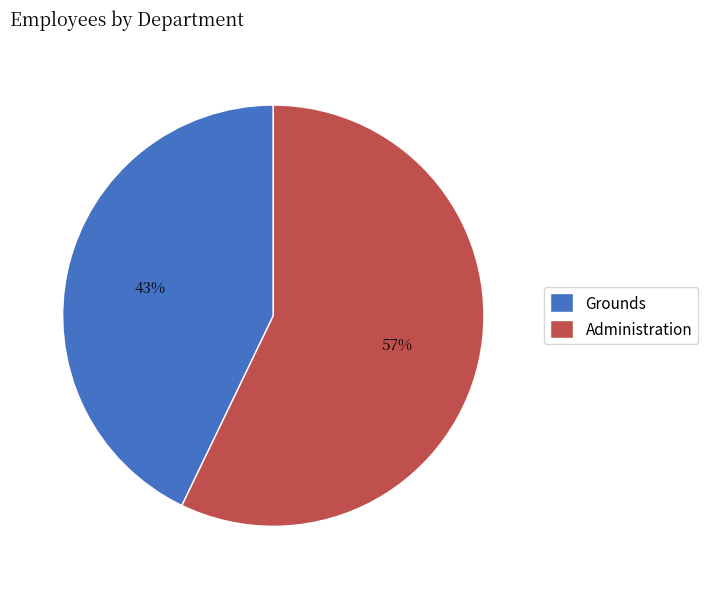

Count the number of slices in the pie.

2